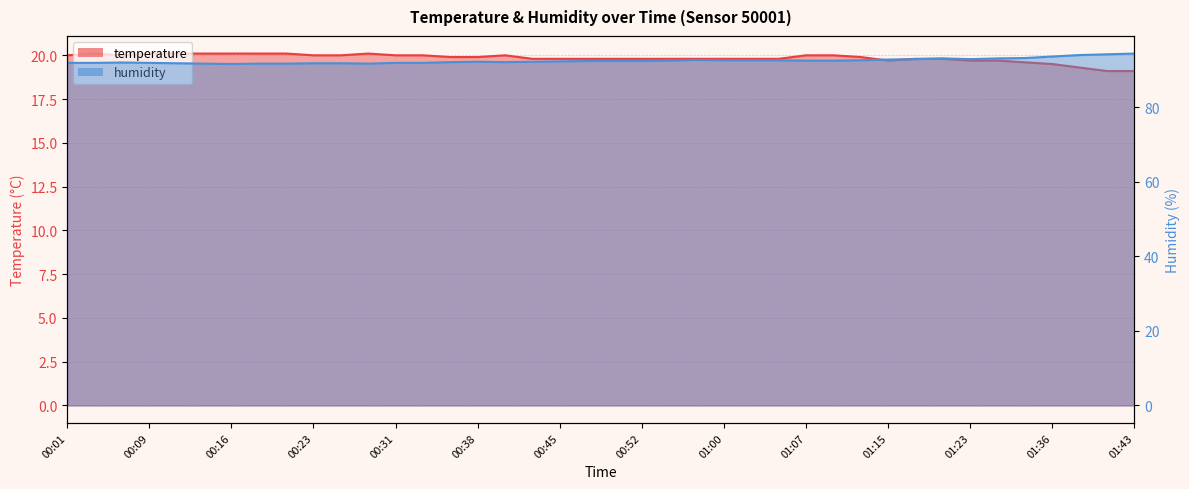

What is the label of the 32nd point from the left?

01:17